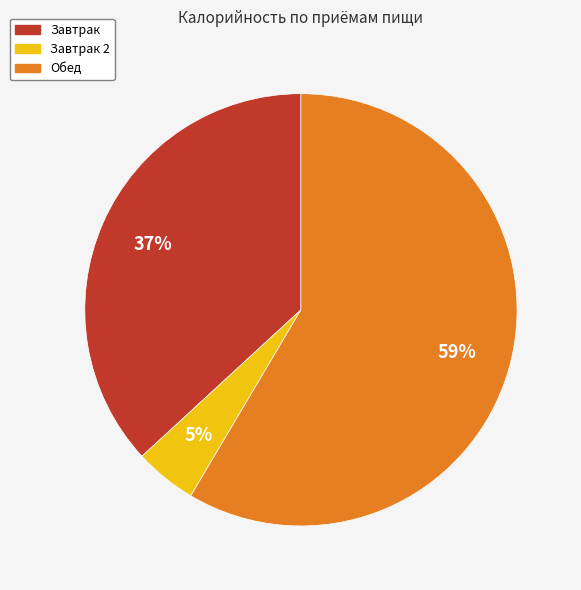

Is there a majority slice in this chart?

Yes